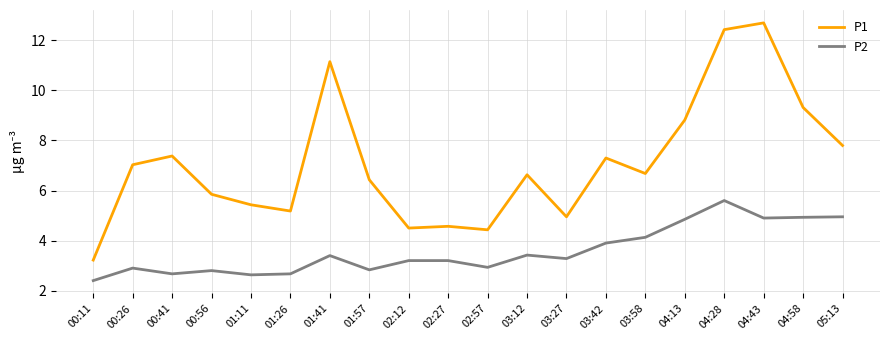

How many series are shown in this chart?

2